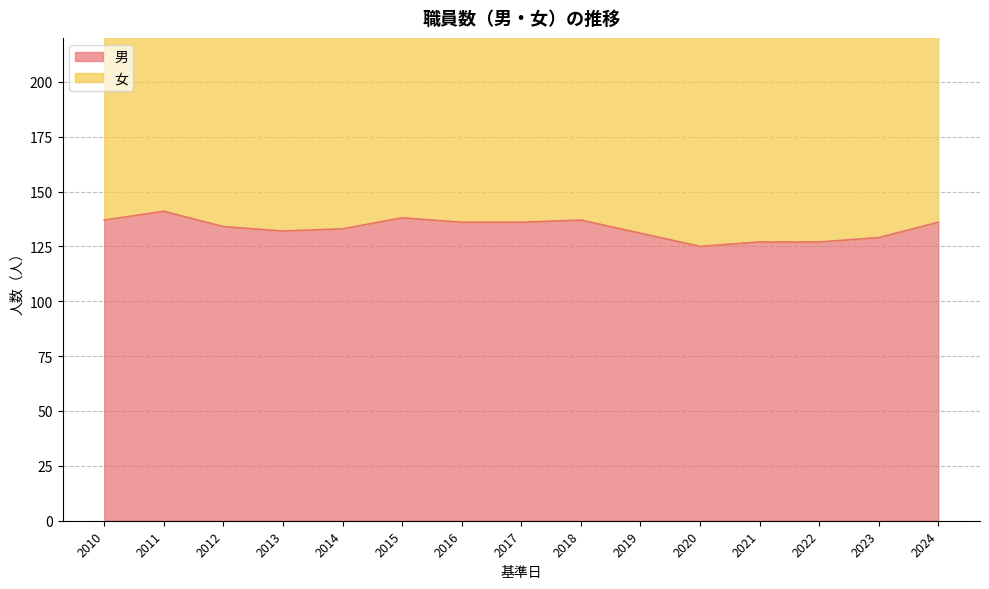

What is the maximum value shown in the chart?

141